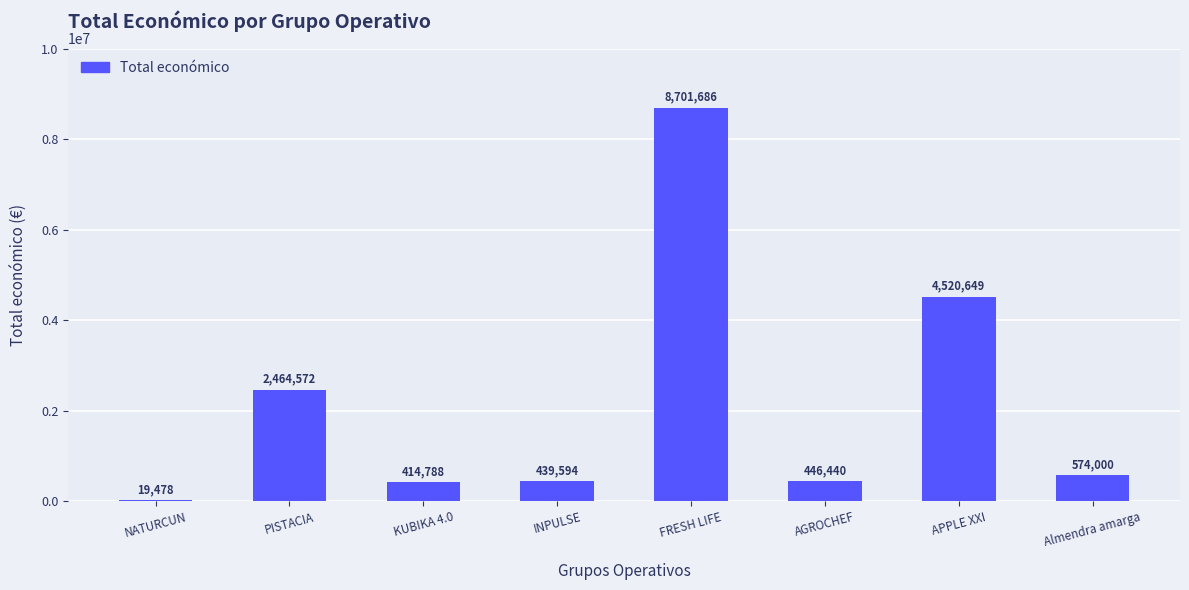

The chart shows a value of 2464572 at PISTACIA. True or false?

True